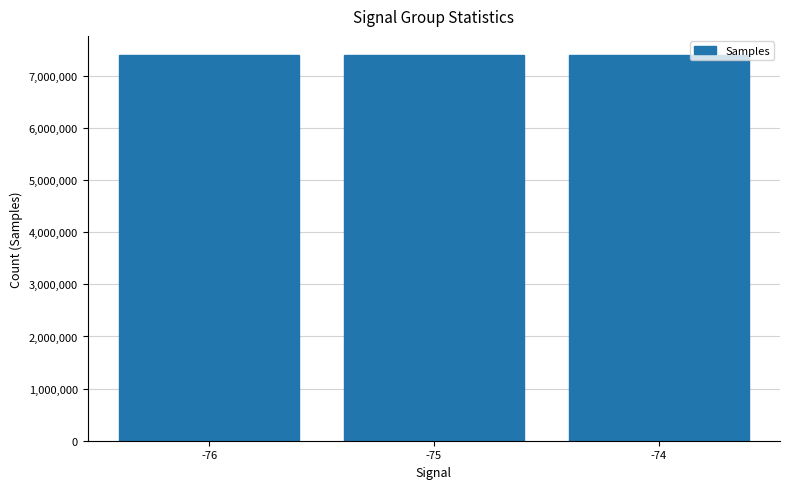

What is the value of the 1st bar from the left?

7396077